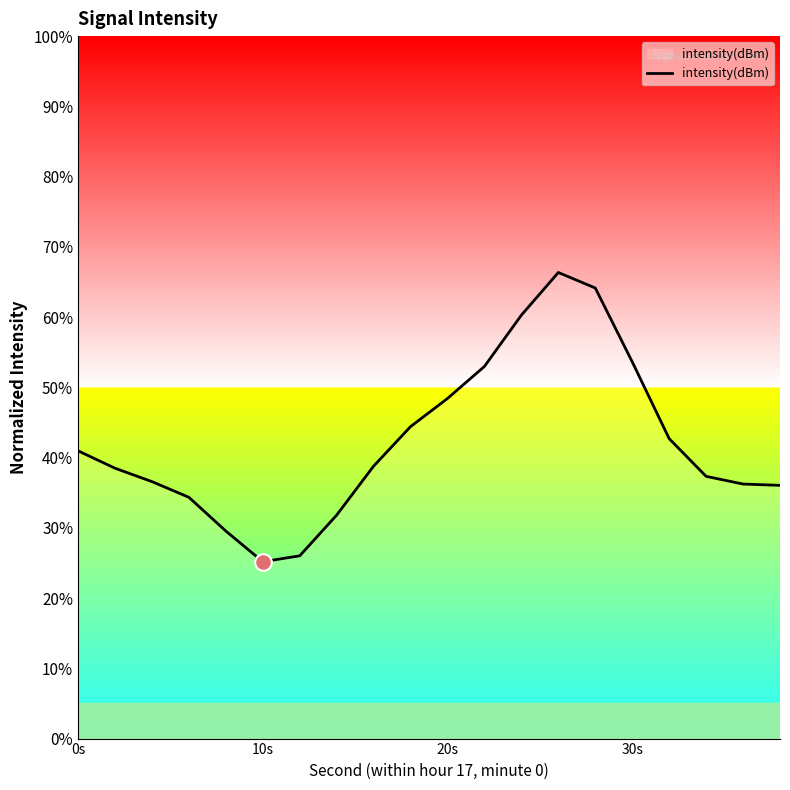

What is the maximum value shown in the chart?

66.4